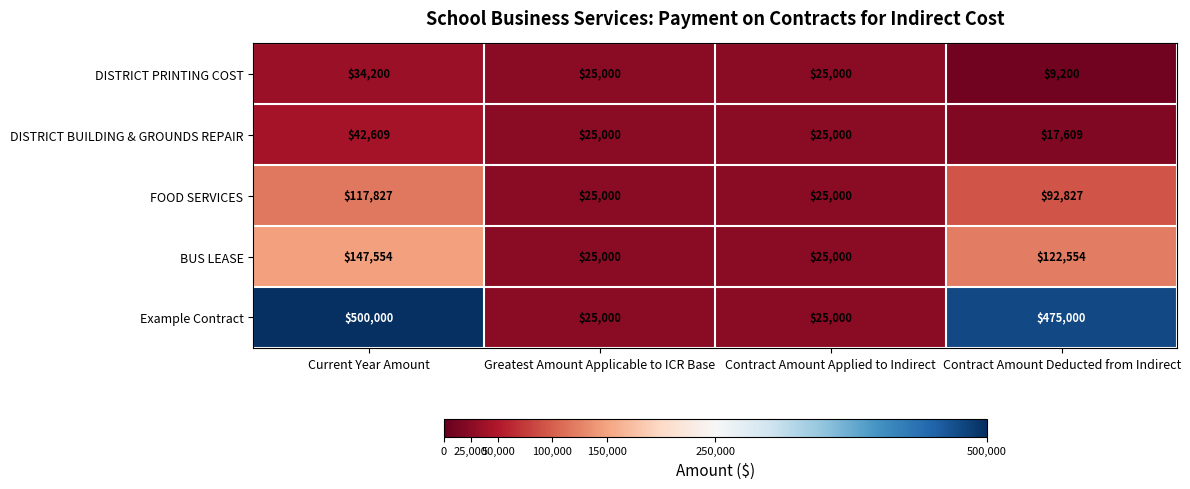

How many series are shown in this chart?

5